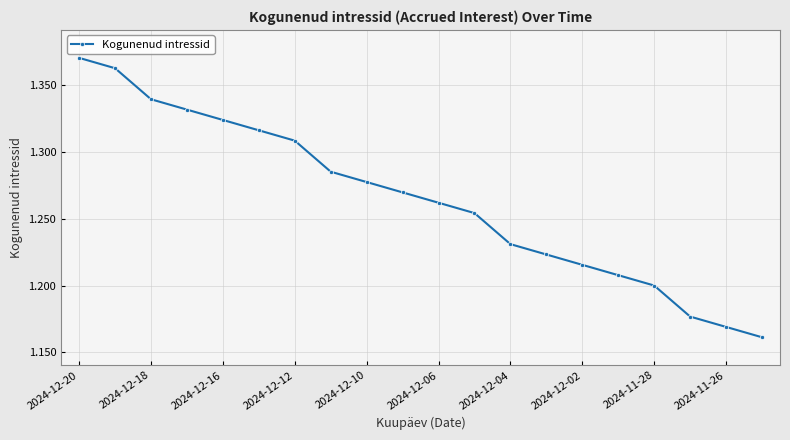

How many values are between 1 and 2?

20